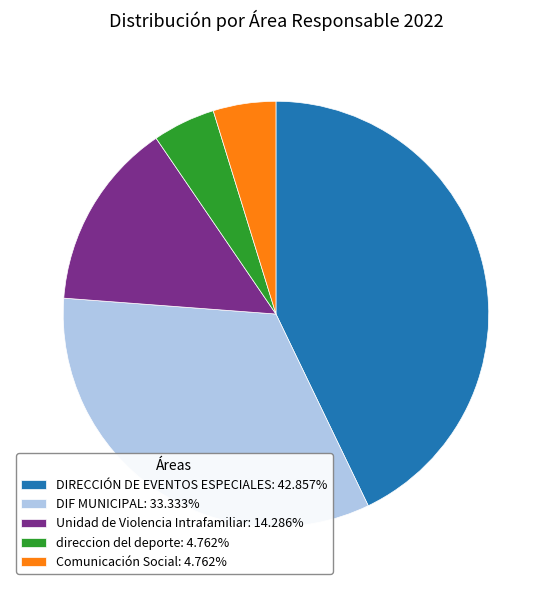

Combined, do DIRECCIÓN DE EVENTOS ESPECIALES: 42.857% and DIF MUNICIPAL: 33.333% account for over 50%?

Yes